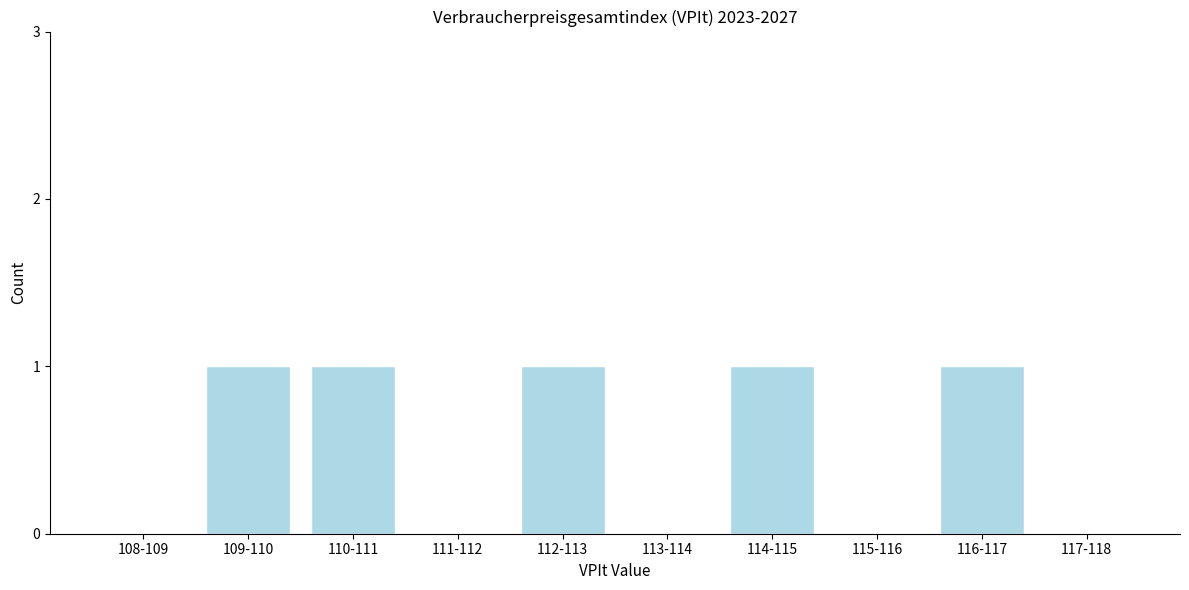

Reading right to left, transcribe all the data shown in this chart.

117-118=0	116-117=1	115-116=0	114-115=1	113-114=0	112-113=1	111-112=0	110-111=1	109-110=1	108-109=0